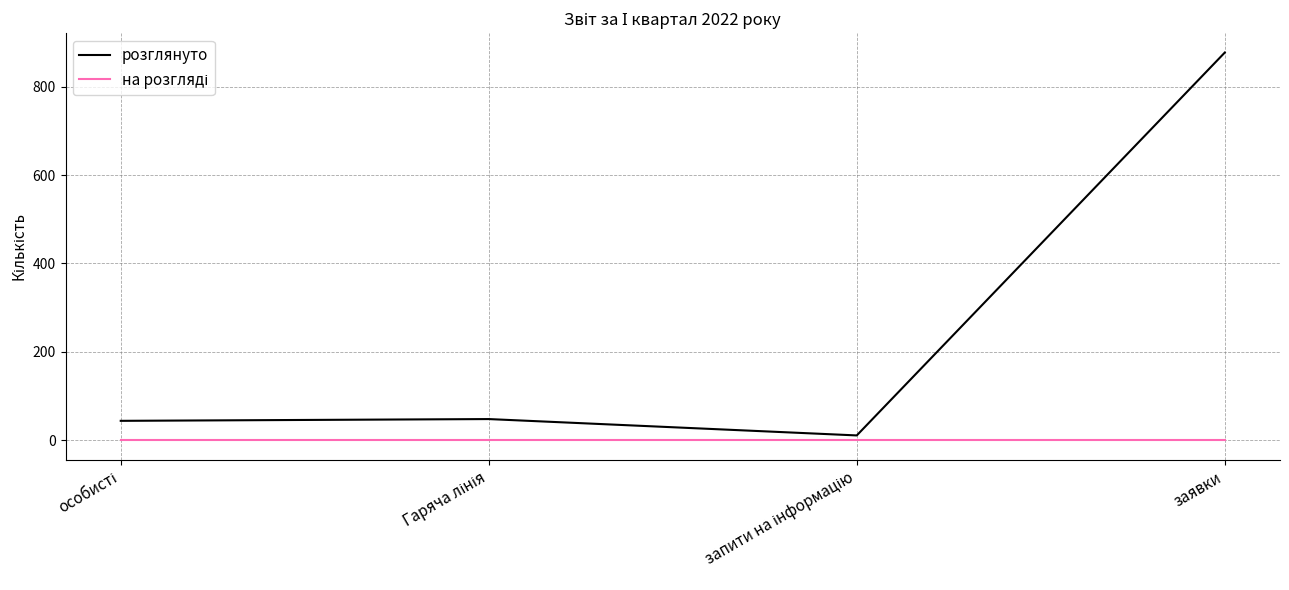

Which series has the largest total across all categories?

розглянуто